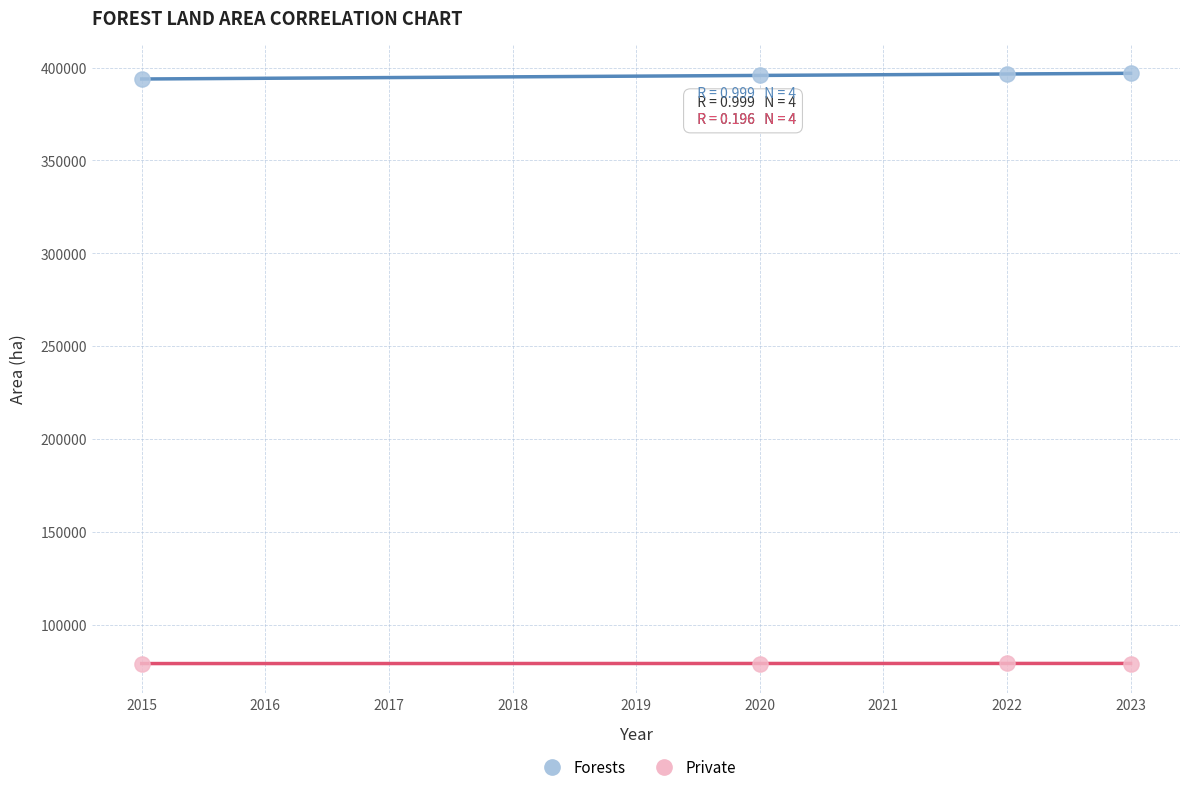

Across all data points, what is the range of X values (max minus min)?

8